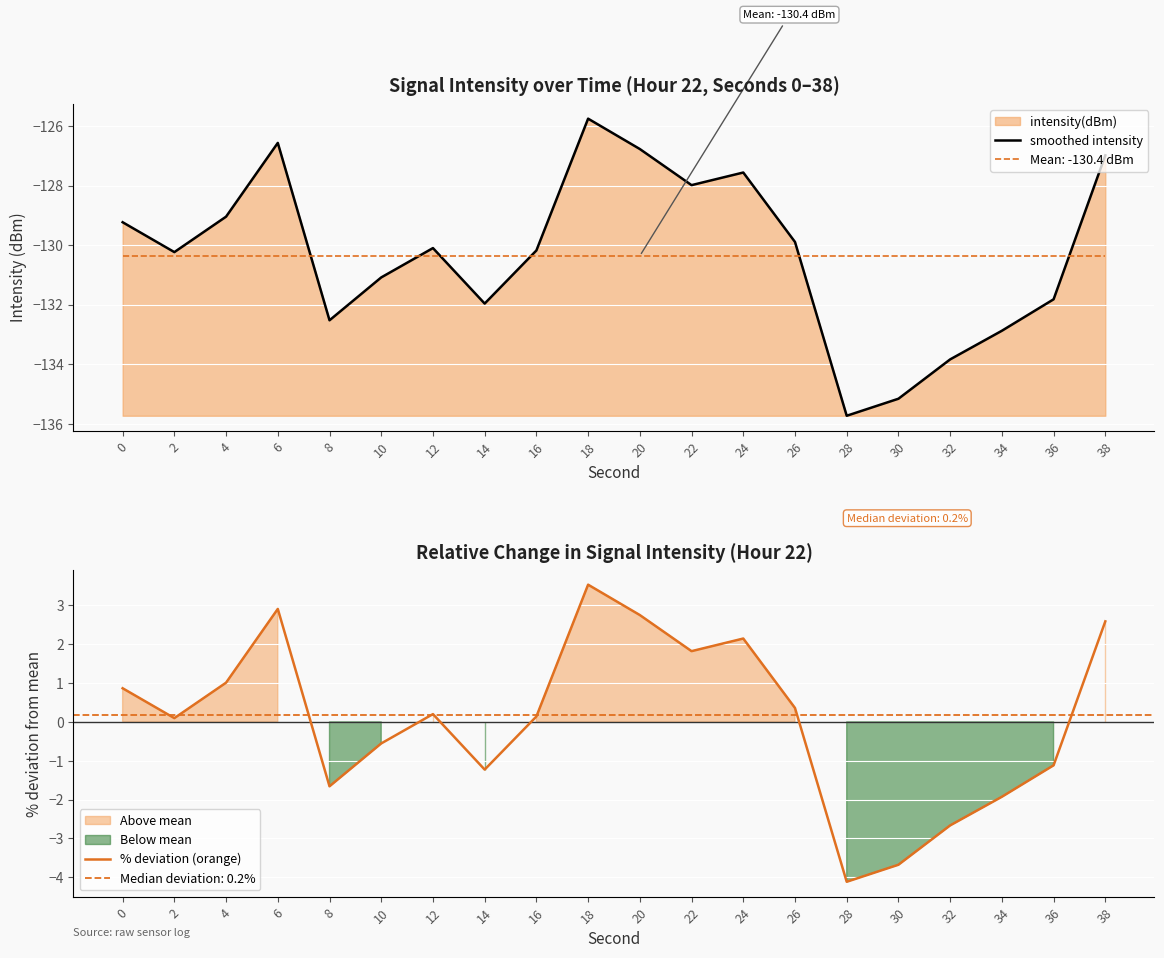

What is the difference between the maximum and minimum values in the % deviation (orange) series?

7.7